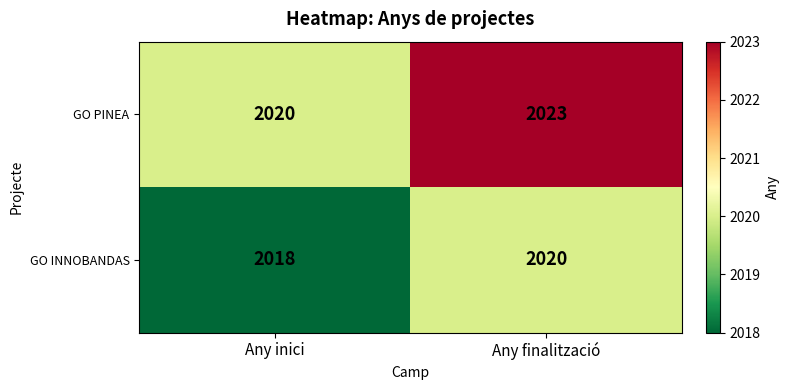

What is the average value of the GO INNOBANDAS series?

2019